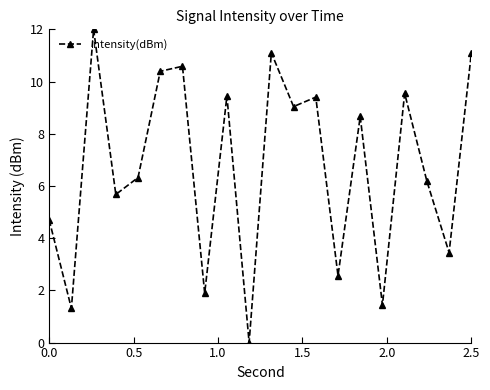

What is the difference between the second highest and second lowest values?

9.8